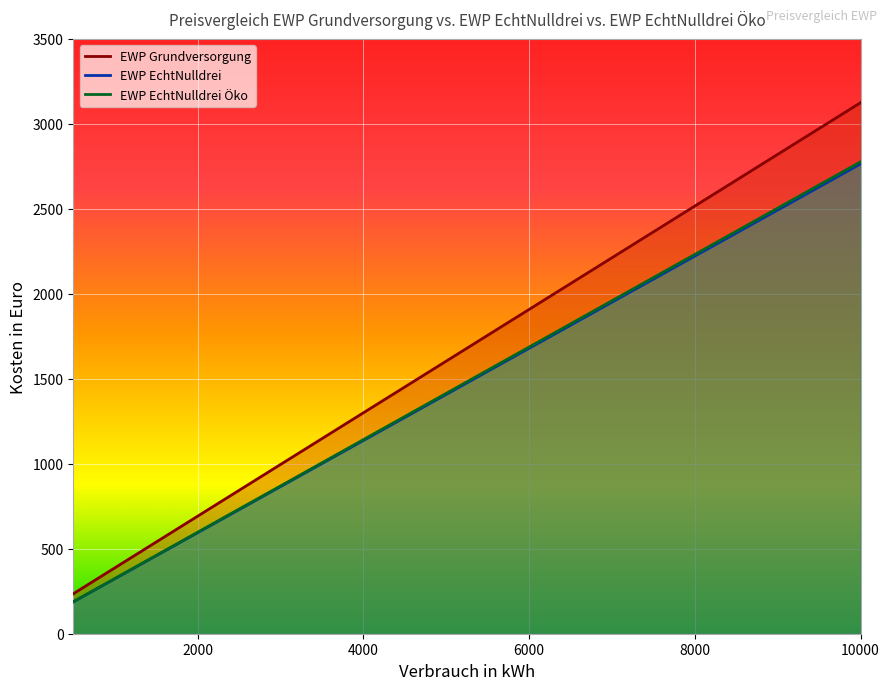

How many categories are shown in the chart?

20